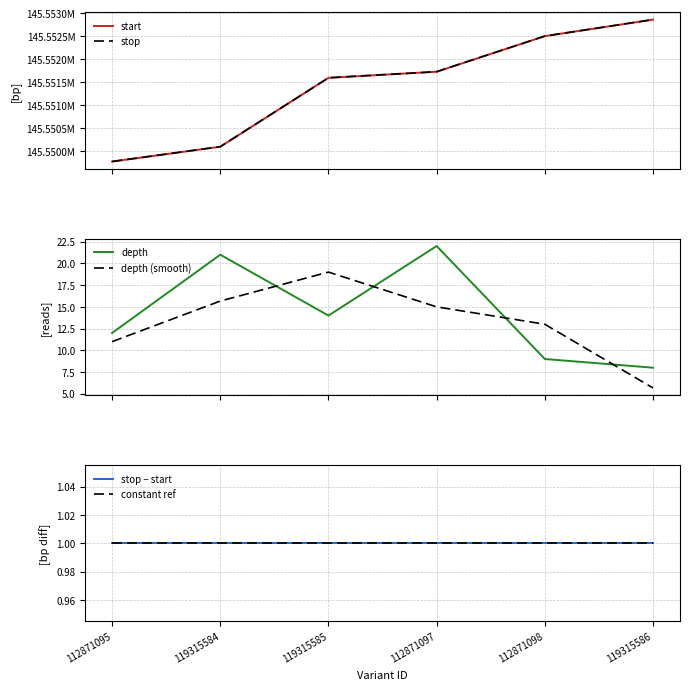

At which label does stop − start reach its peak?

112871095